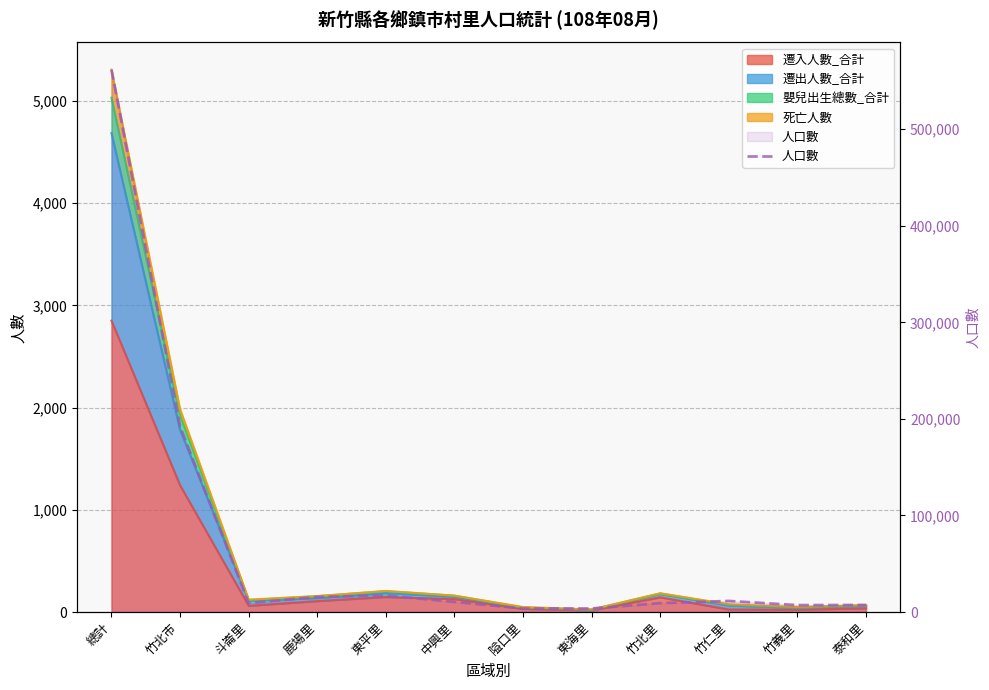

What is the ratio of the value at 泰和里 to the value at 竹義里?

1.0